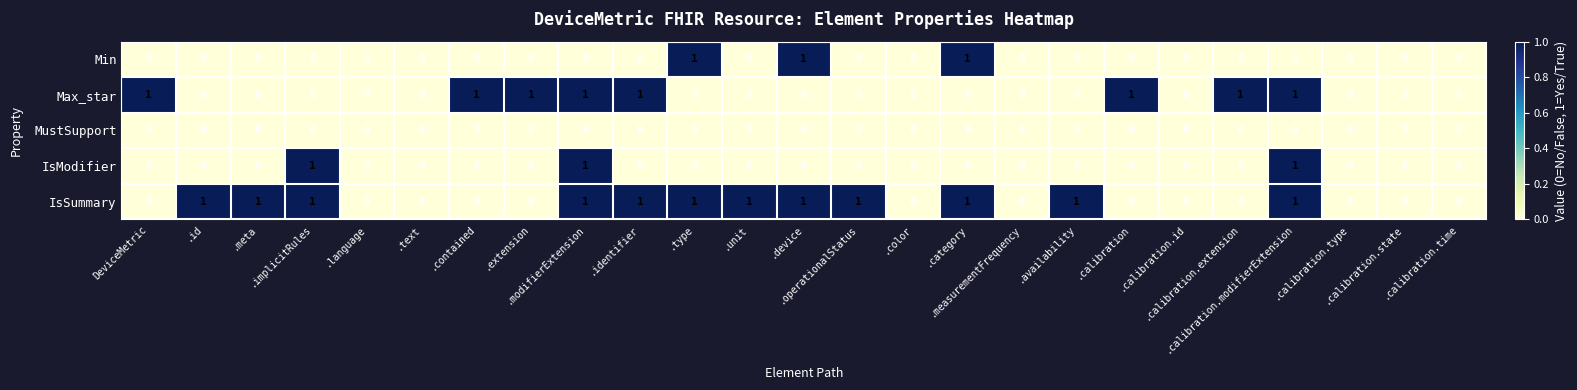

Which series has the largest total across all categories?

IsSummary